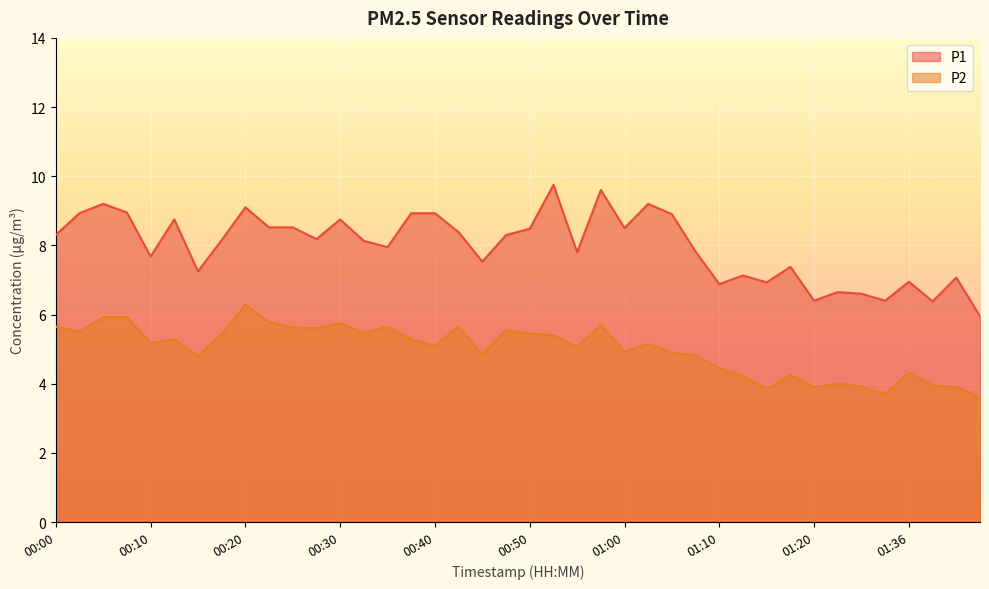

The P1 series shows 7.4 at 01:17. True or false?

True